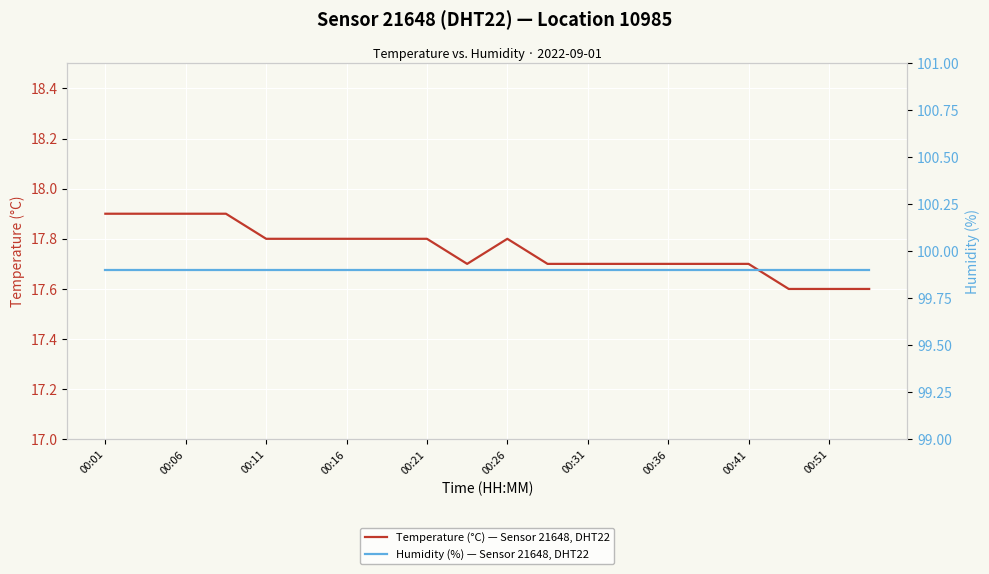

Is it true that Temperature (°C) — Sensor 21648, DHT22 equals 9.5 at 00:01?

False